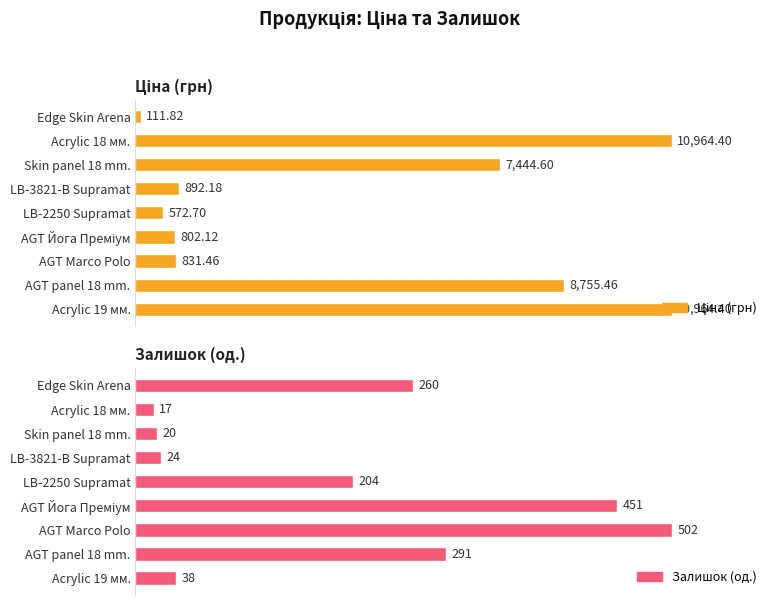

Is it true that Ціна (грн) equals 395.8 at LB-2250 Supramat?

False